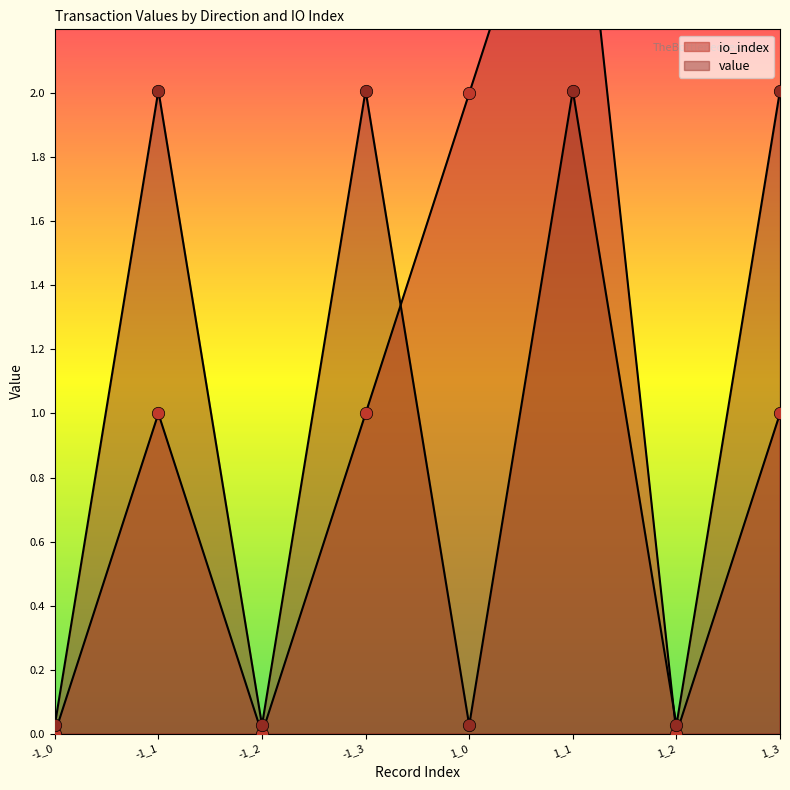

Which series reaches the minimum Y coordinate?

io_index